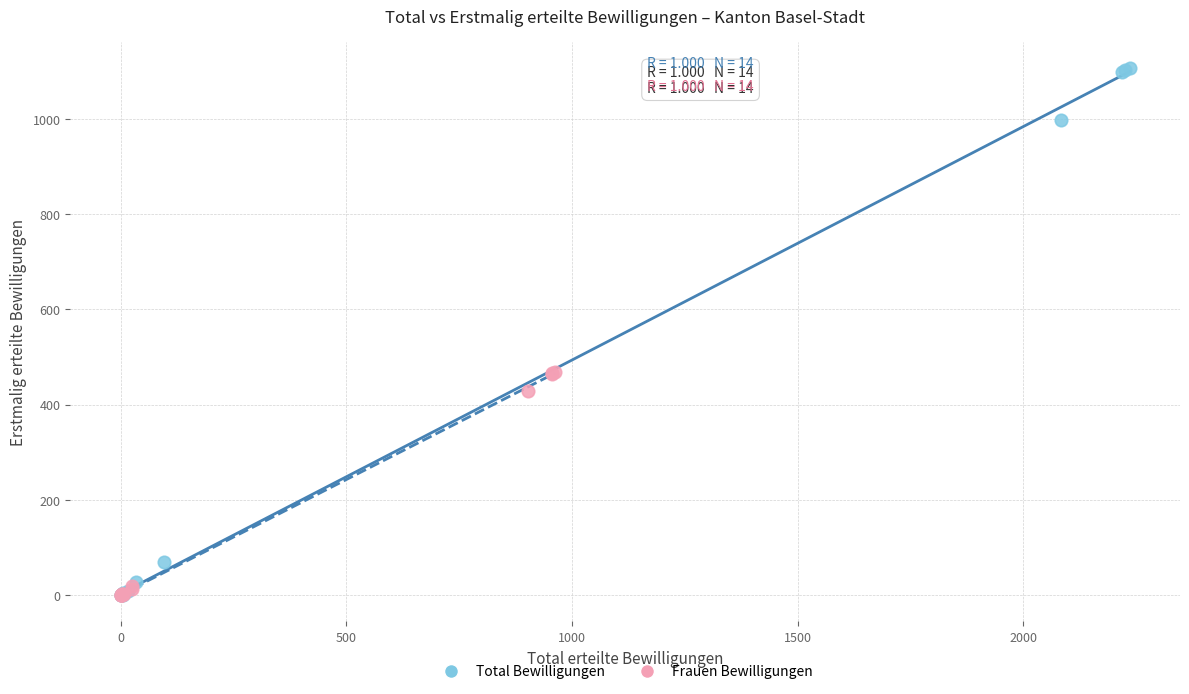

What are all the series names shown in the legend?

Total Bewilligungen, Frauen Bewilligungen